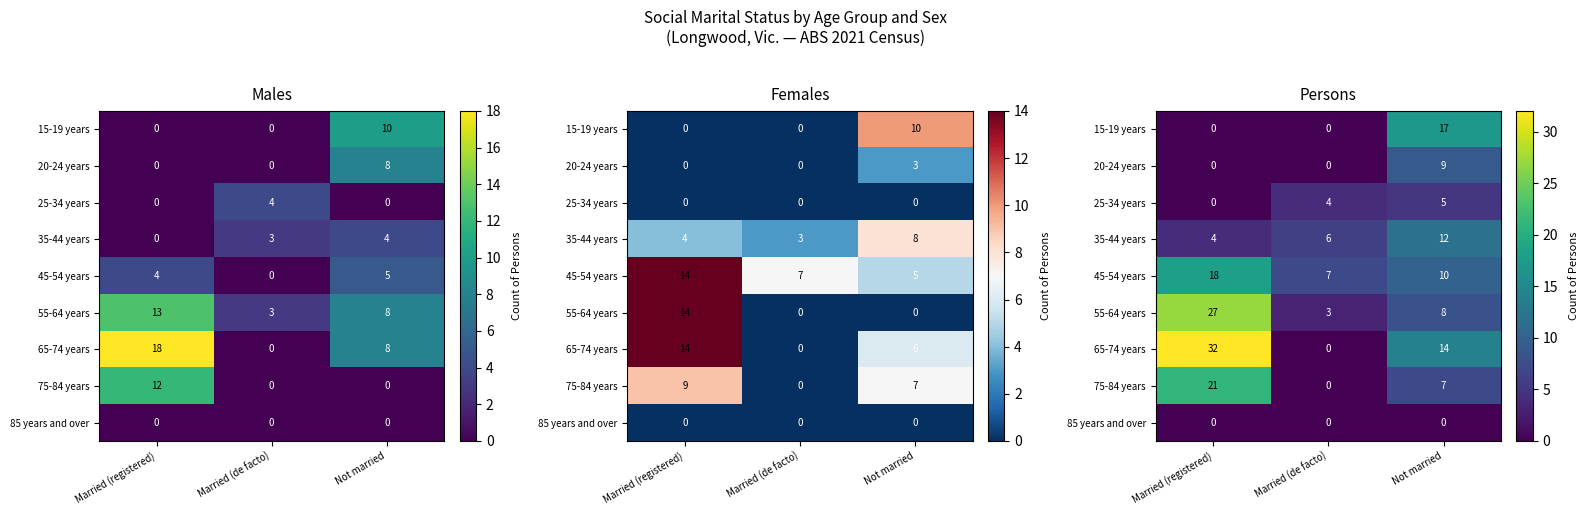

At which category does the chart reach its minimum across all series?

Married (registered)